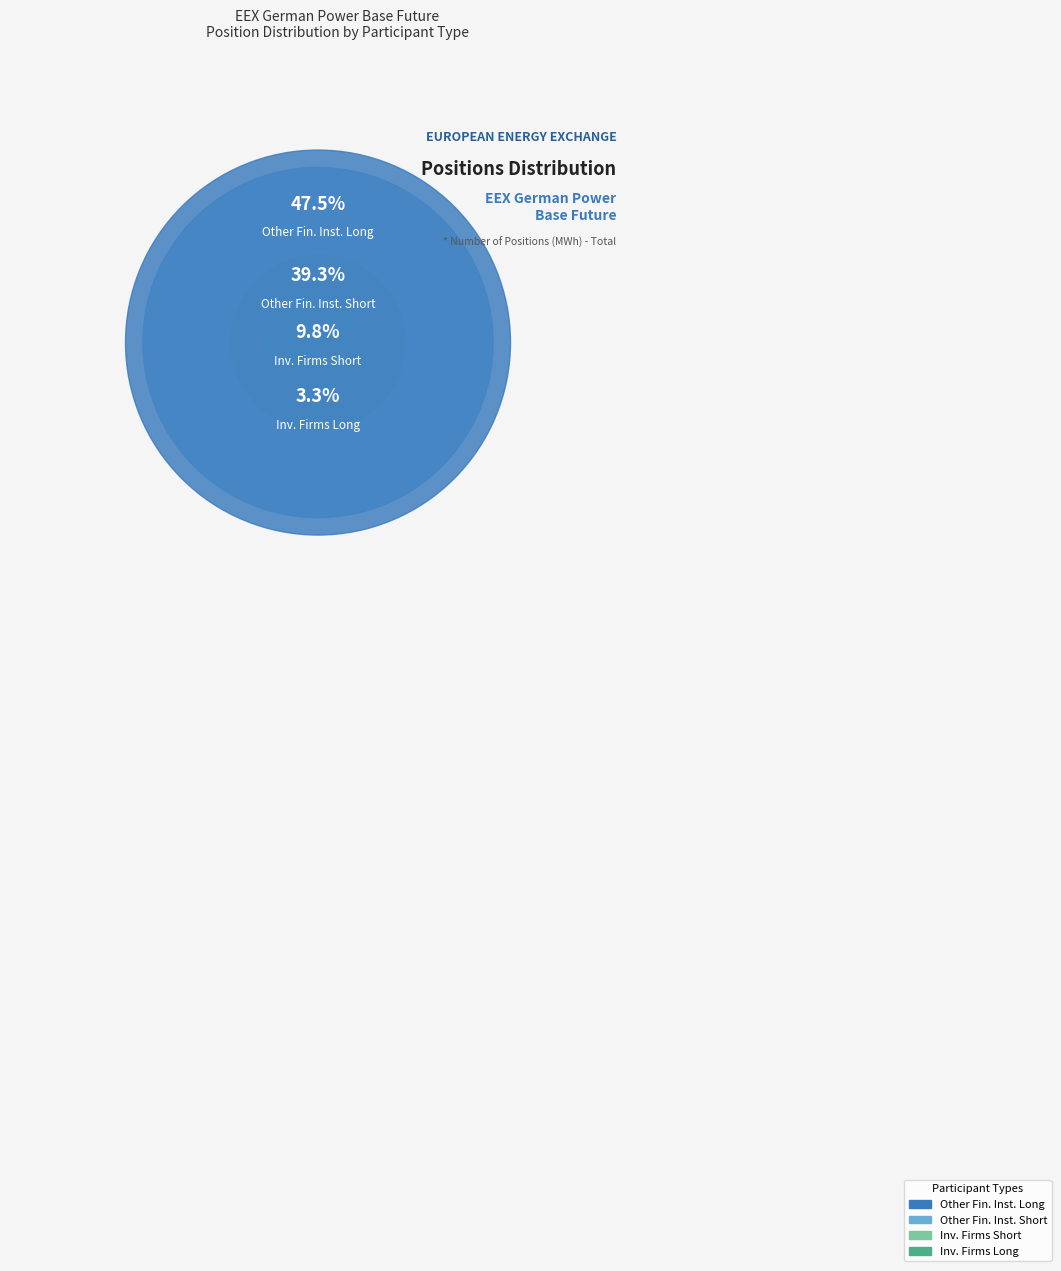

The Investment Firms or credit institutions Long slice represents 1% of the pie. True or false?

False